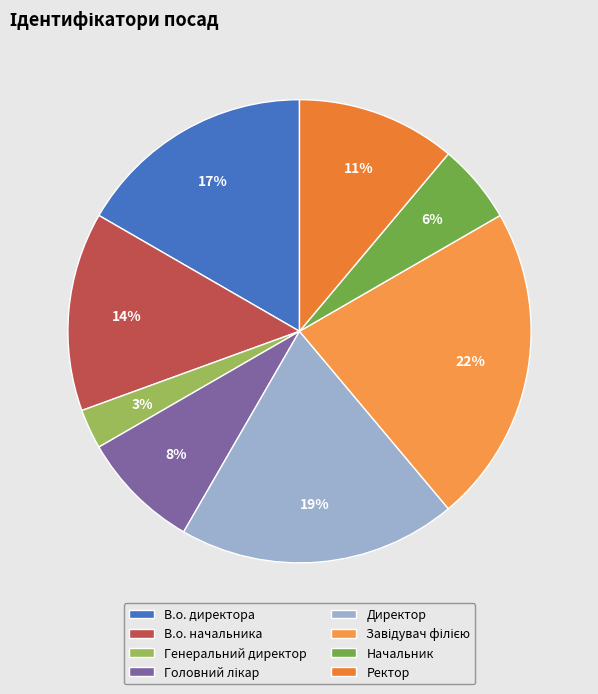

Is В.о. начальника the majority of the pie?

No